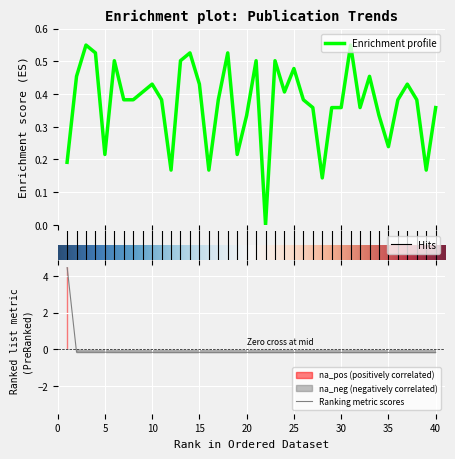

How many interior local peaks (higher than both neighbors) does the data have?

11